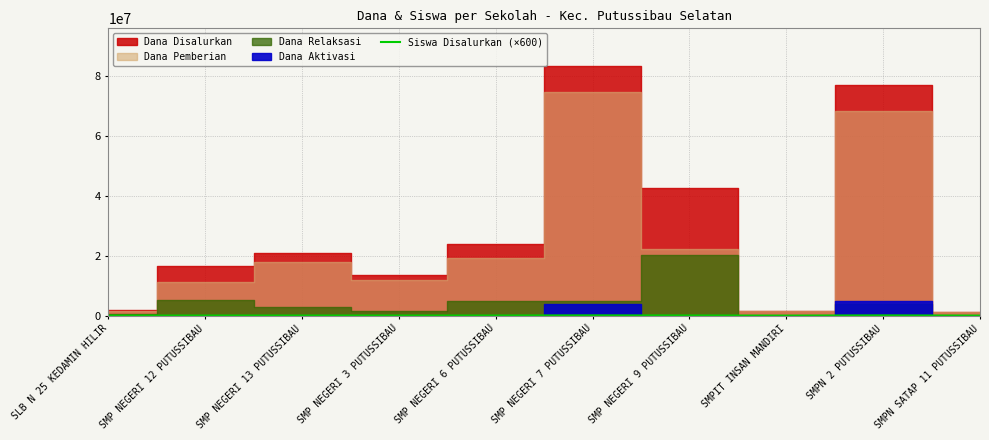

Where does the data first go above 19200?

SMP NEGERI 6 PUTUSSIBAU